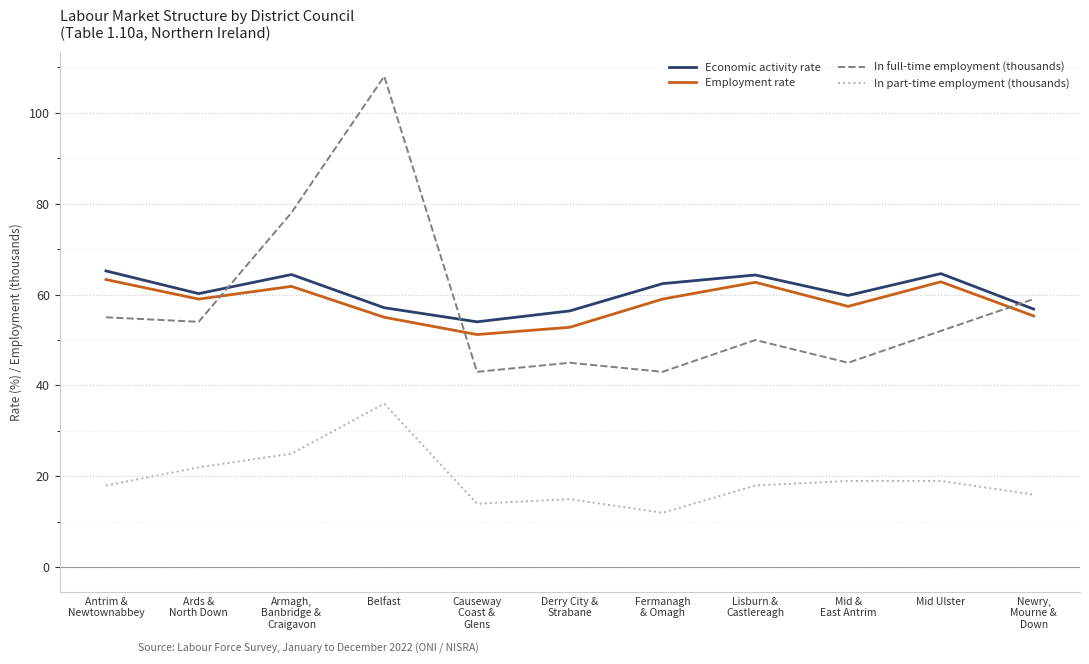

Is it true that In part-time employment (thousands) equals 12.0 at Fermanagh
& Omagh?

True